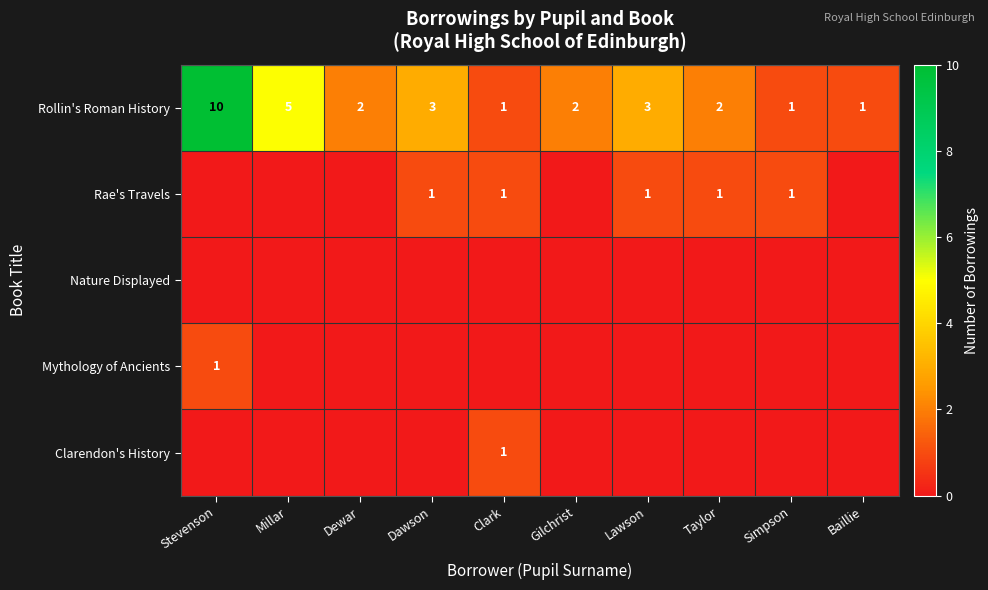

What is the difference between the Rollin's Roman History values at Millar and Simpson?

4